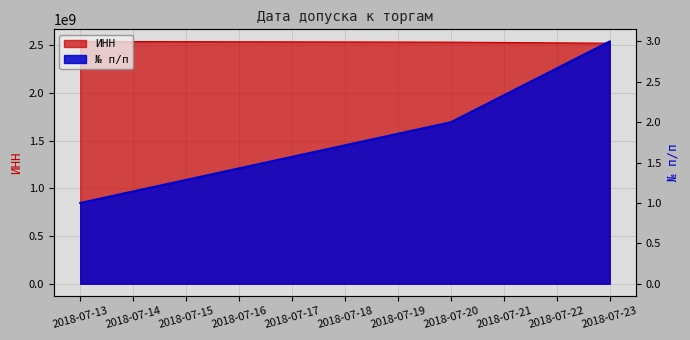

At how many categories does at least one series exceed 312291492?

3